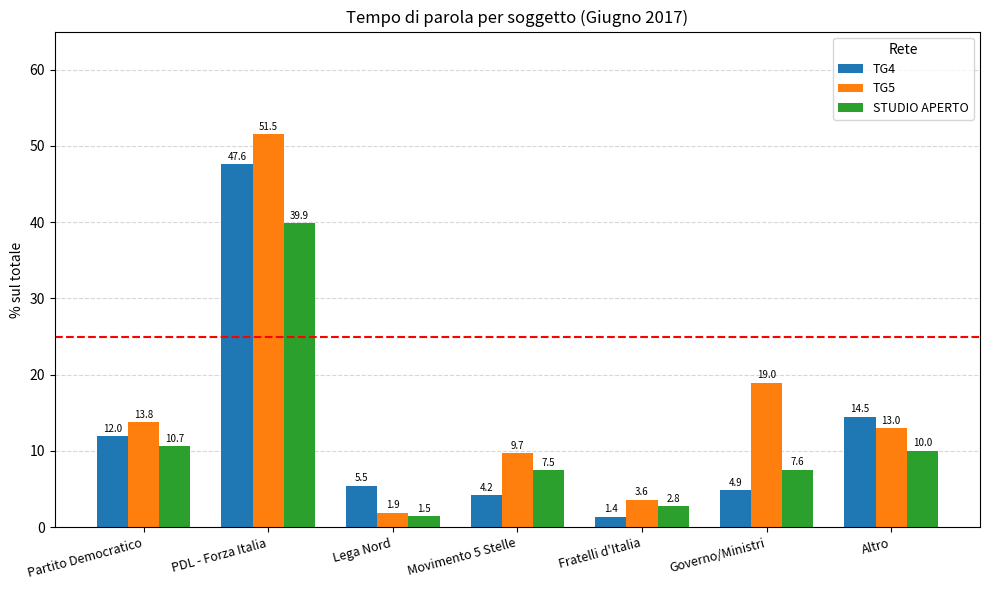

What is the spread (max minus min) of values at Partito Democratico?

3.1